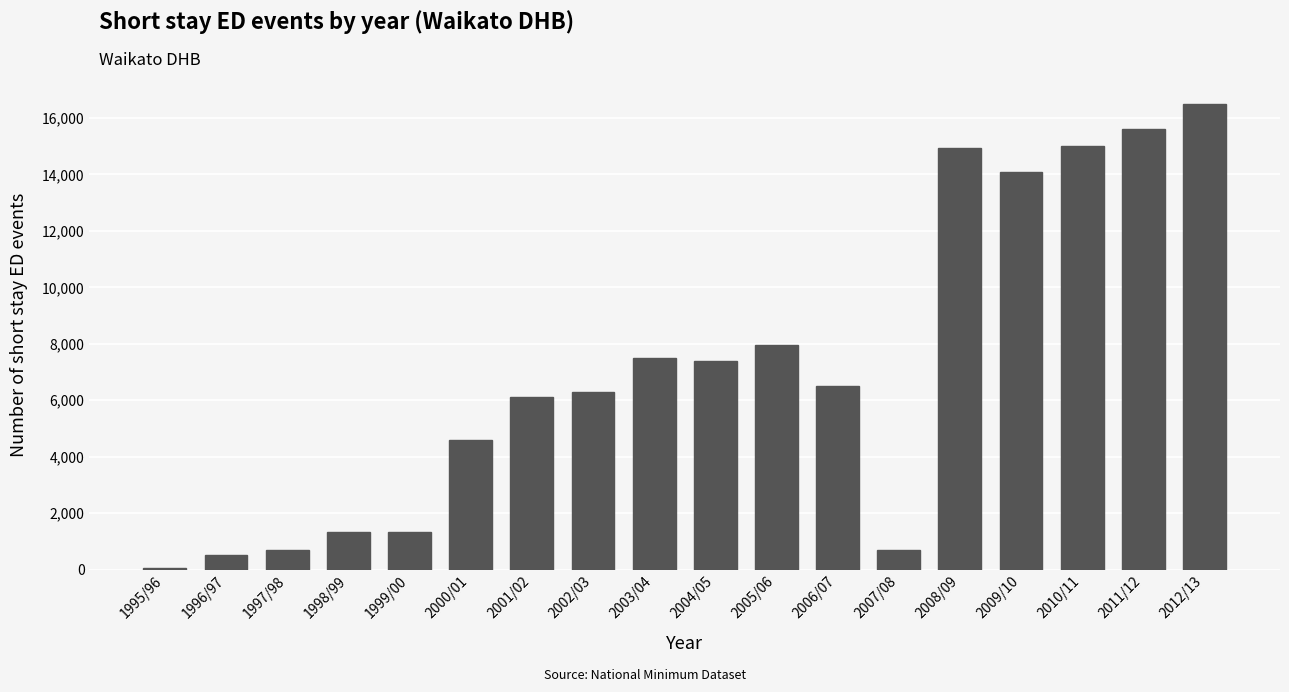

What is the average value?

7064